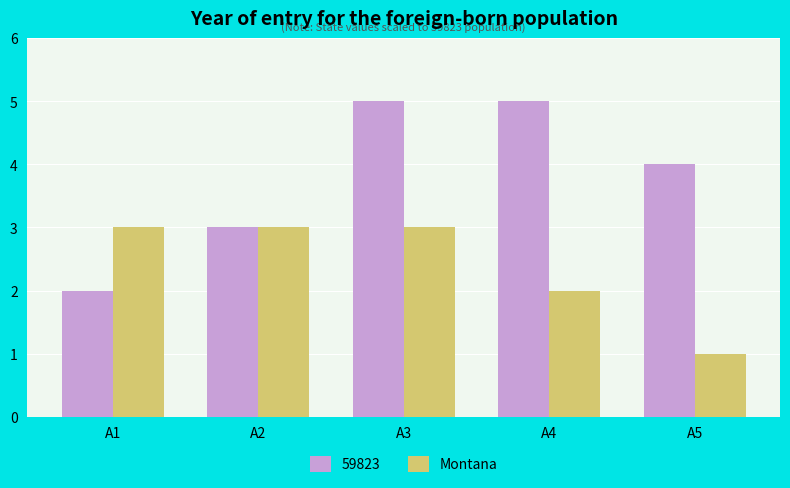

Which series has the largest range (max minus min)?

59823